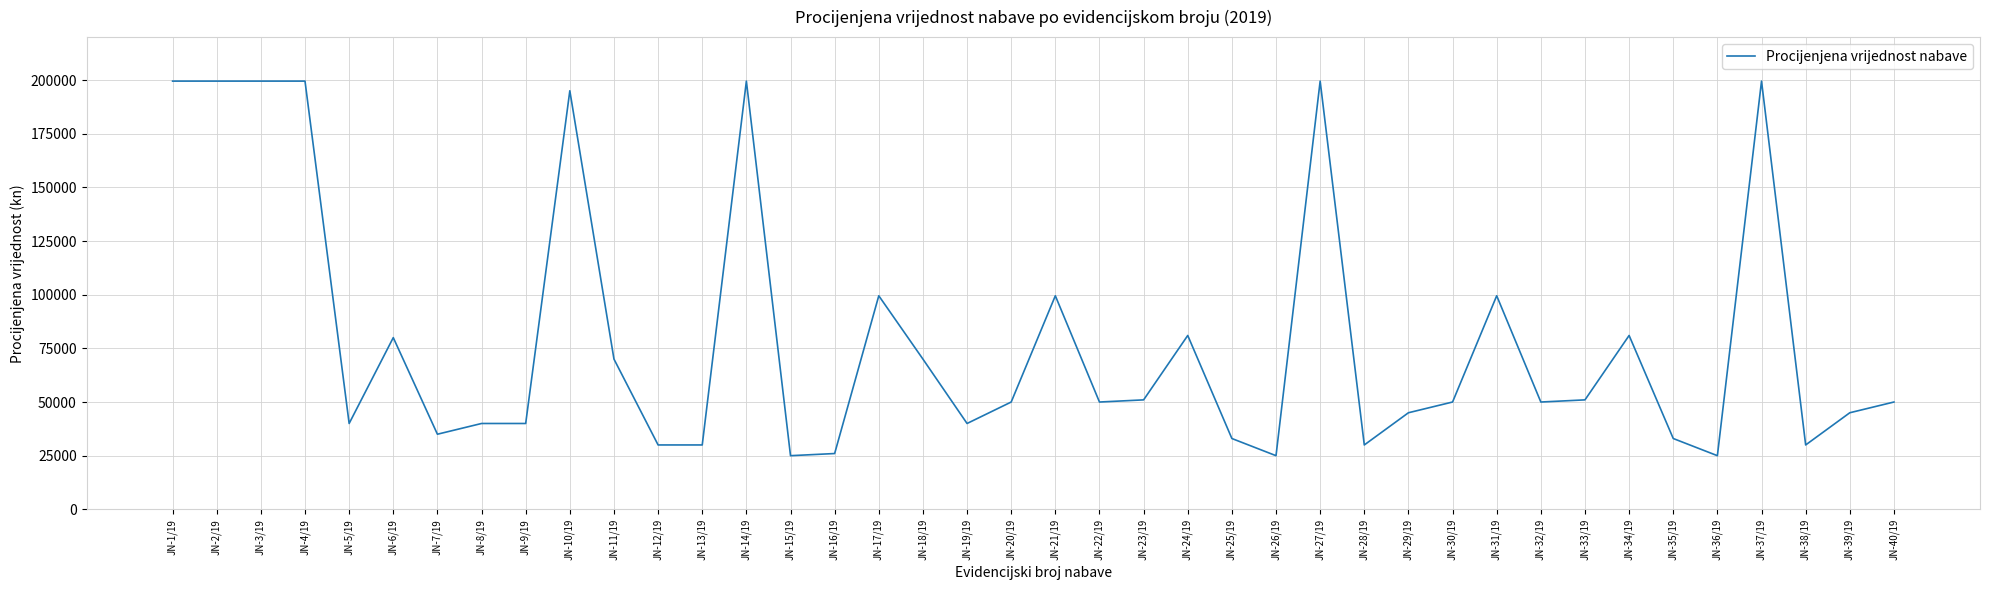

What is the average value?

79900